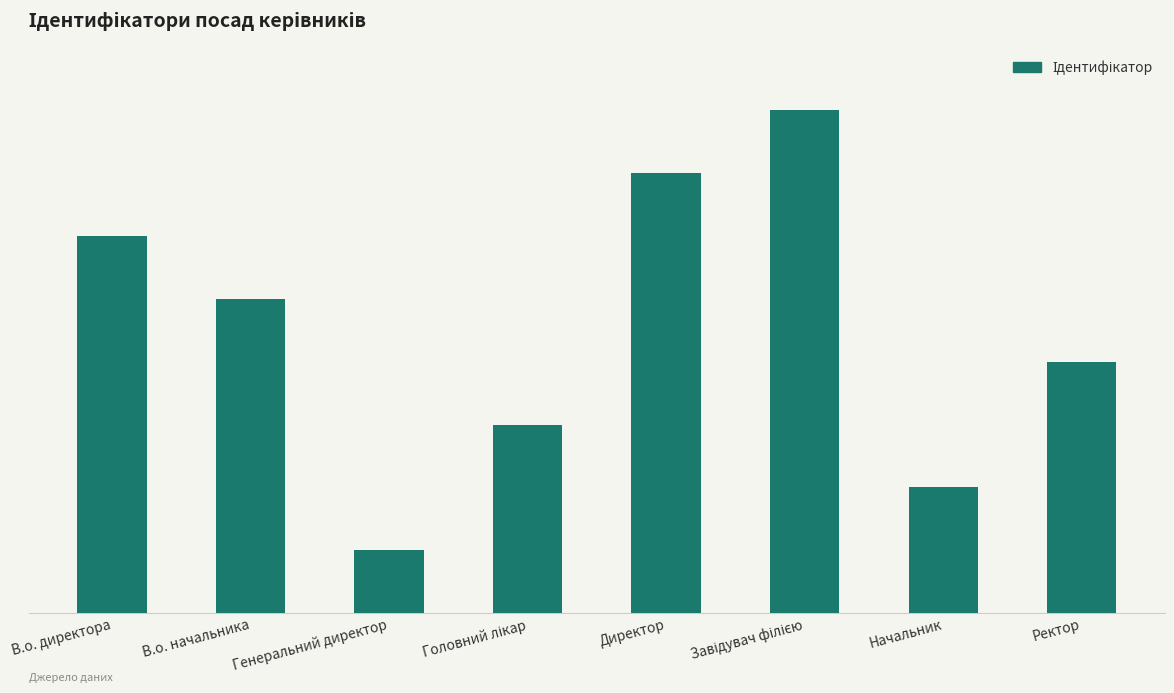

Rank the categories by value from highest to lowest.

Завідувач філією, Директор, В.о. директора, В.о. начальника, Ректор, Головний лікар, Начальник, Генеральний директор